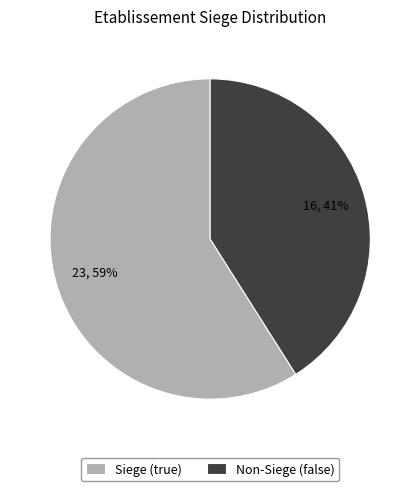

What is the ratio of the value at Siege (true) to the value at Non-Siege (false)?

1.4